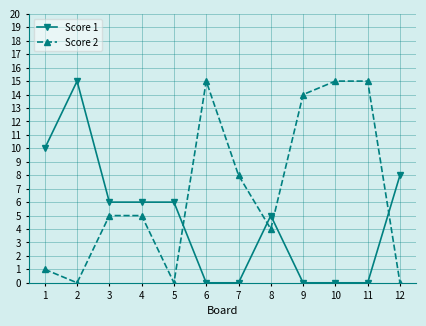

What is the total value across all series at 2?

15